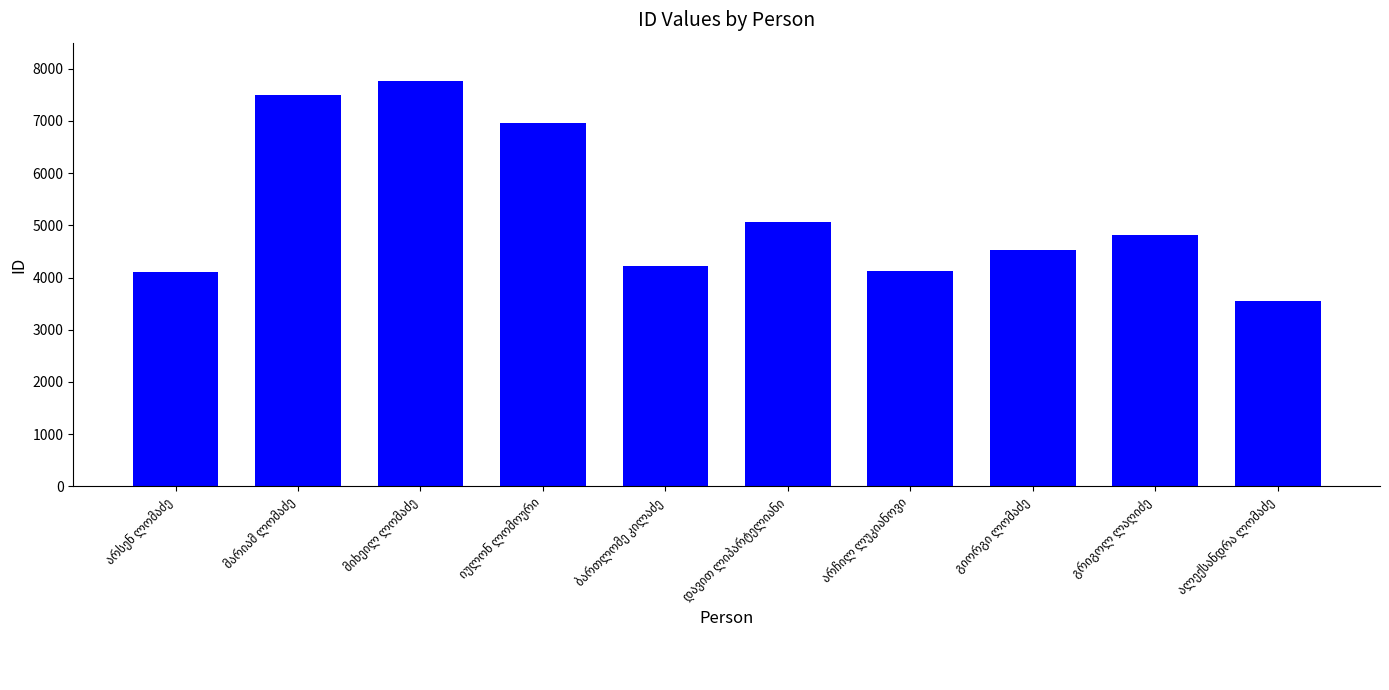

What is the smallest value displayed?

3551